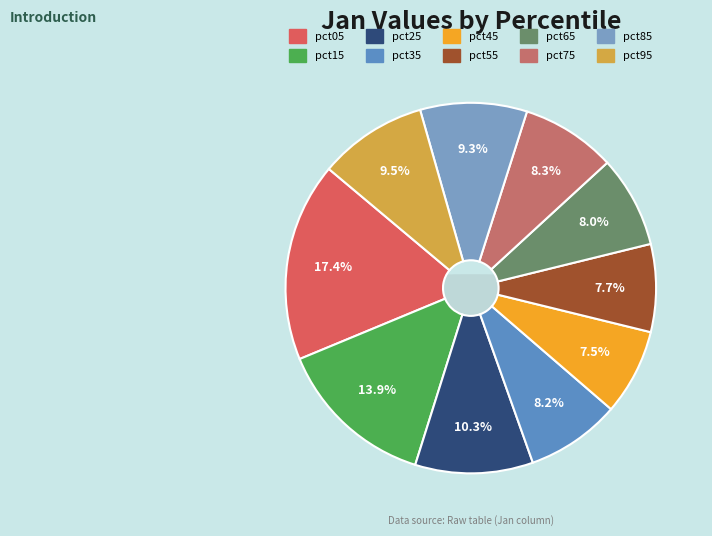

Does pct55 represent more than half of the total?

No